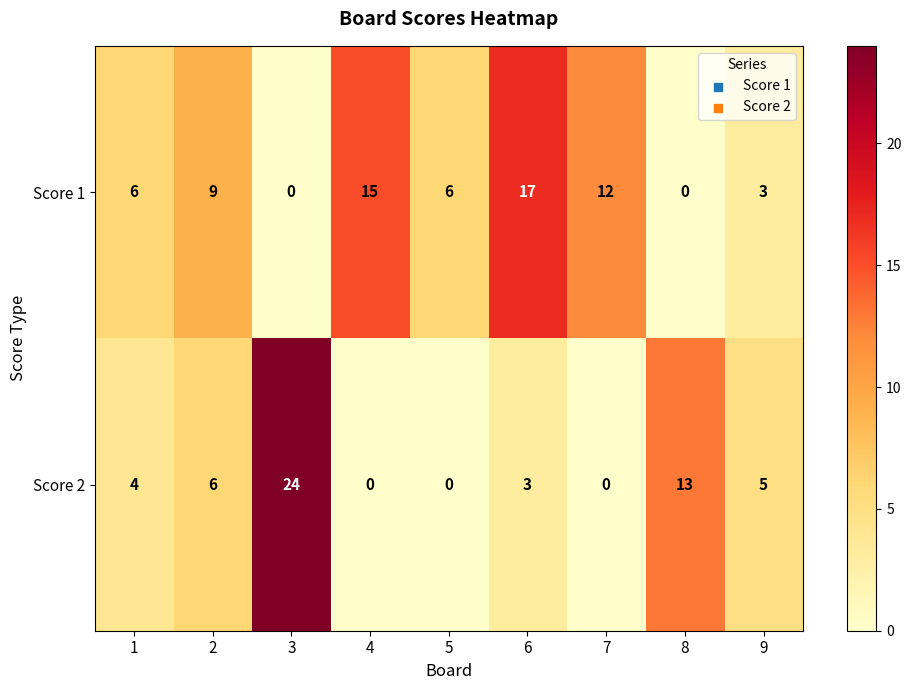

Which label corresponds to the largest value in the chart?

3